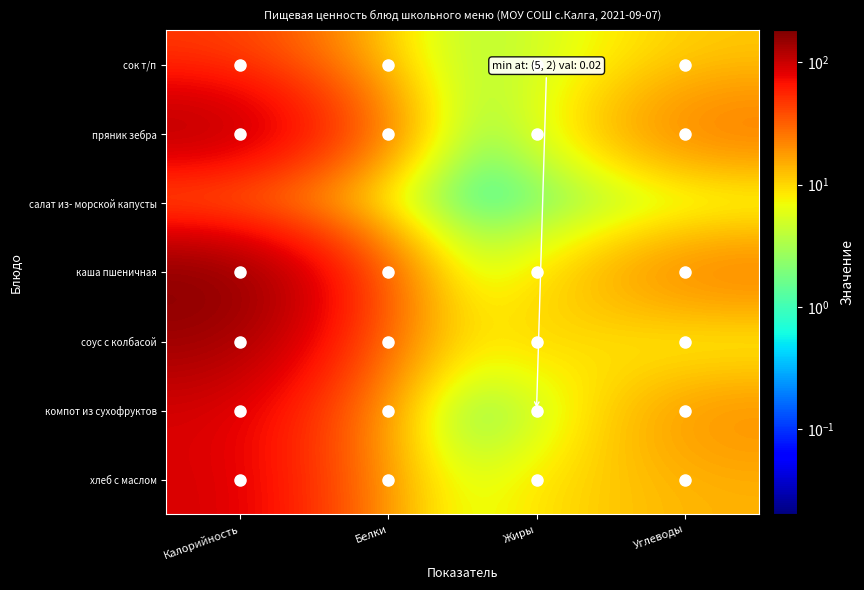

How many data points does each series have?

4